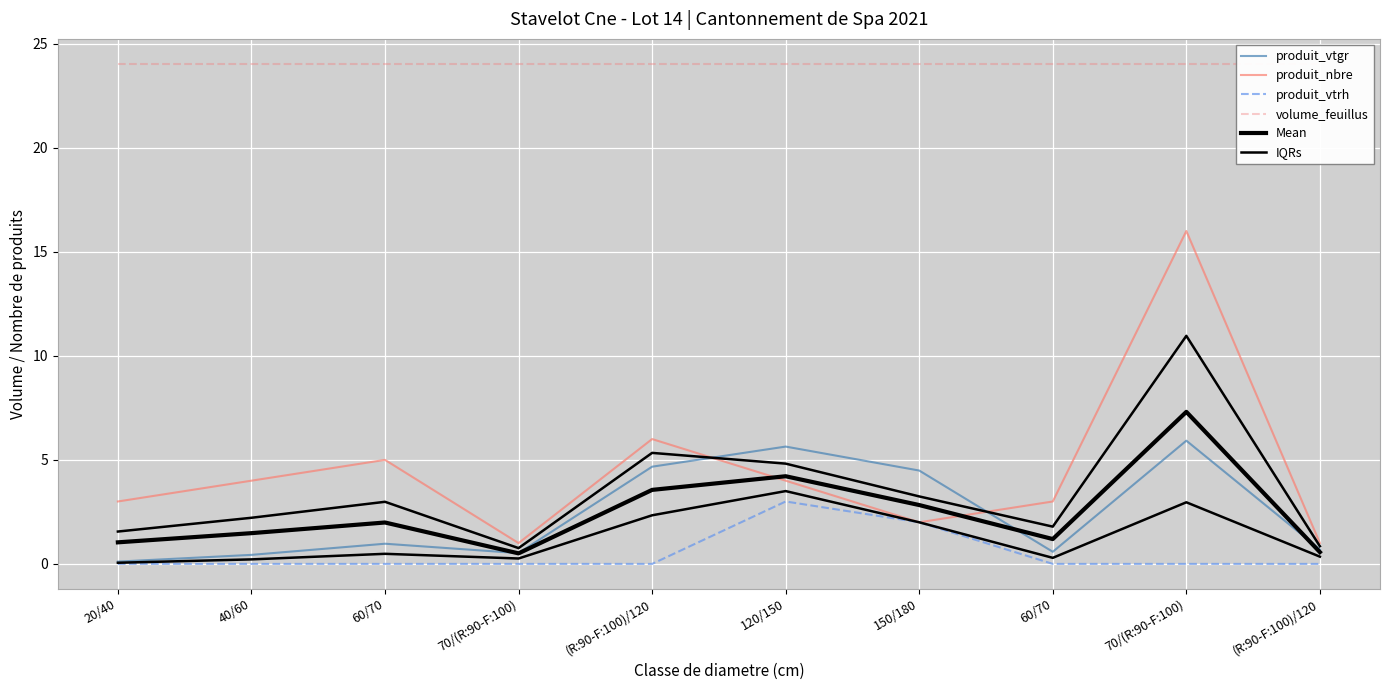

Between 70/(R:90-F:100) and 70/(R:90-F:100), which series saw the biggest shift?

produit_nbre